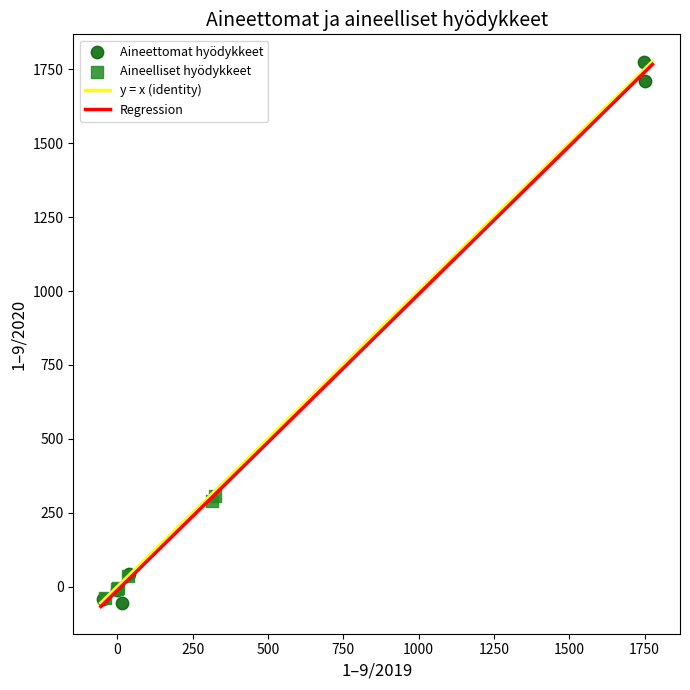

Which series has the widest spread of Y values?

Aineettomat hyödykkeet